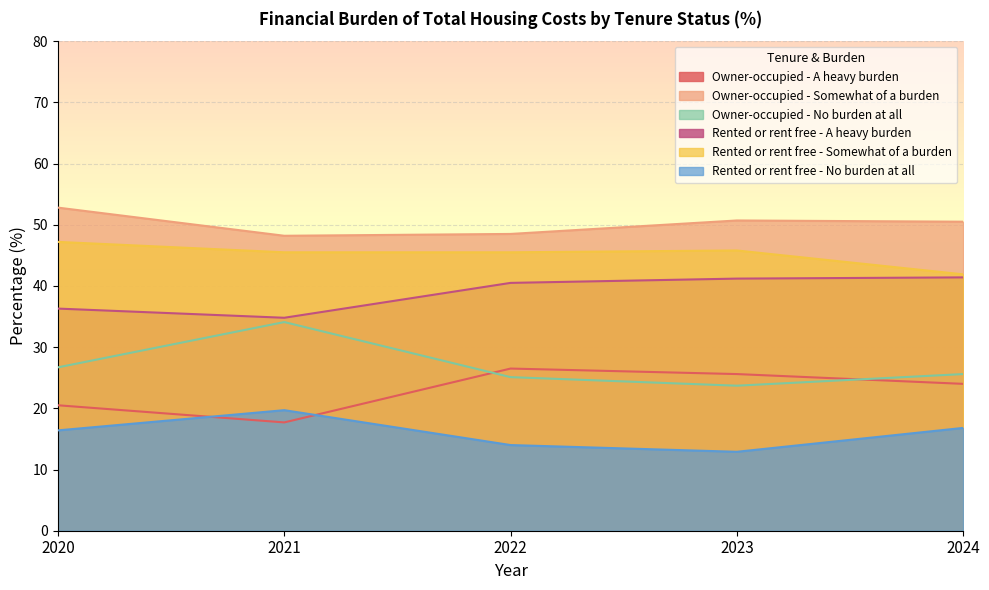

At which category is the sum across all series the highest?

2024